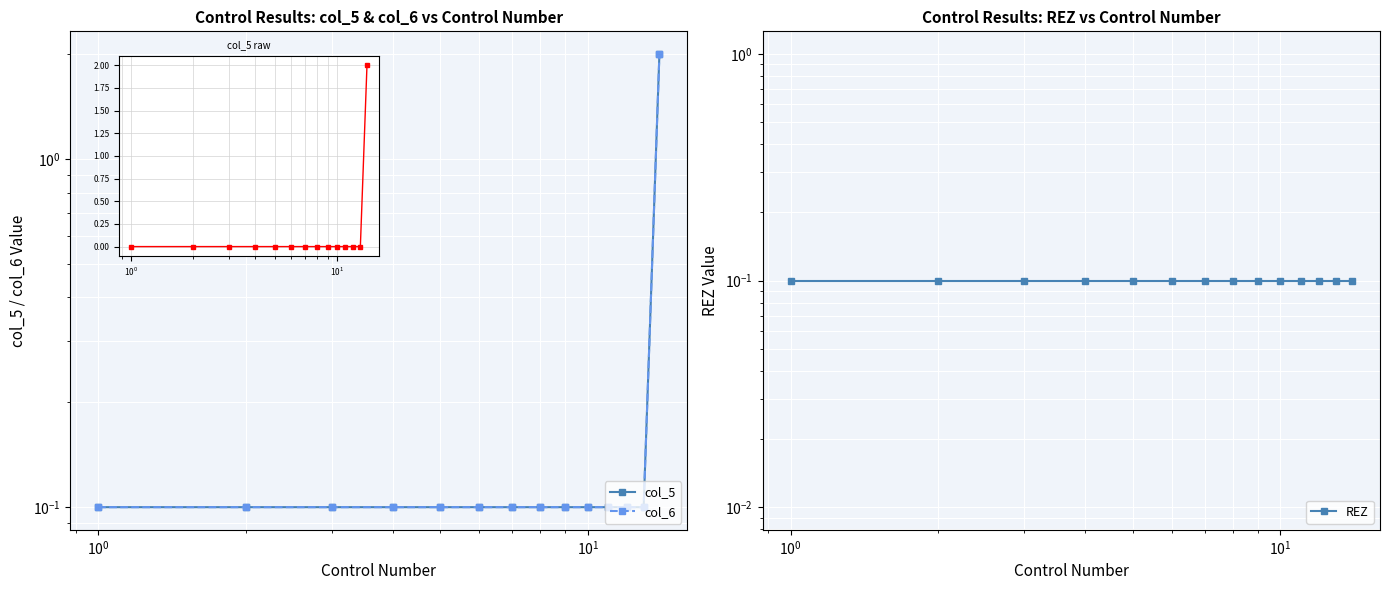

True or false: REZ and col_5 intersect in this chart.

False